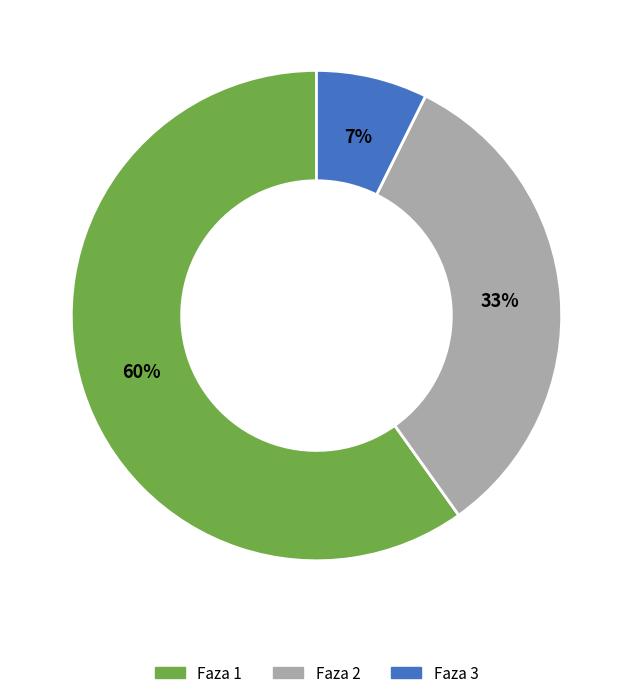

Which category has the biggest portion of the pie?

Faza 1